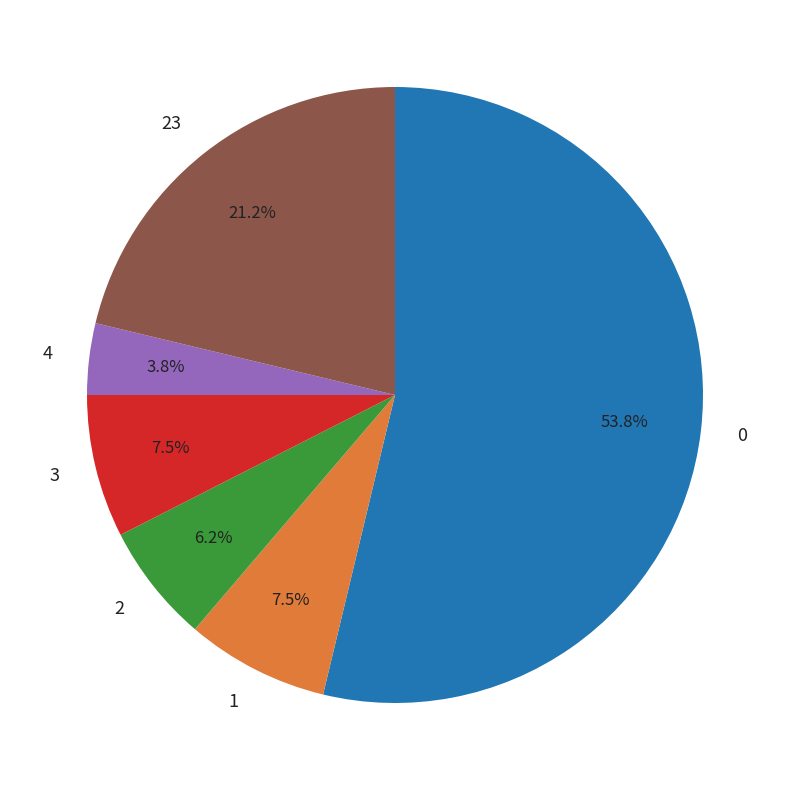

Between 2 and 23, which is larger?

23